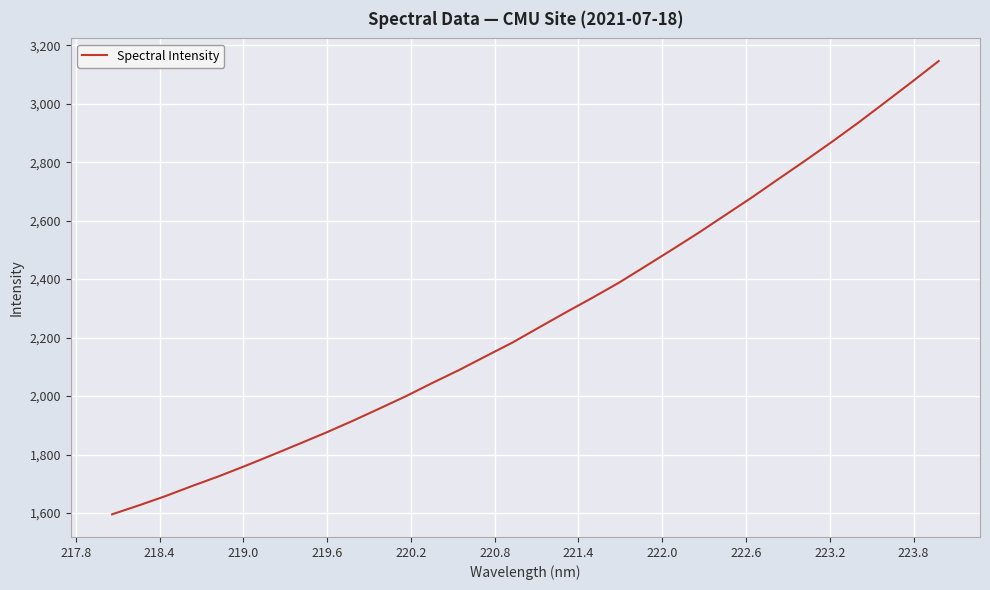

What is the smallest value displayed?

1595.5